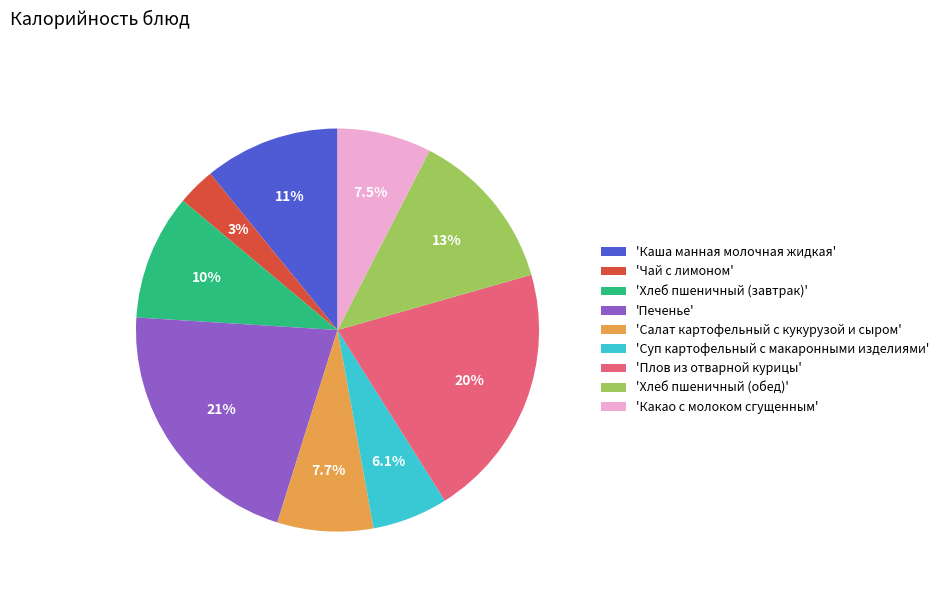

Which slice is the smallest?

'Чай с лимоном'